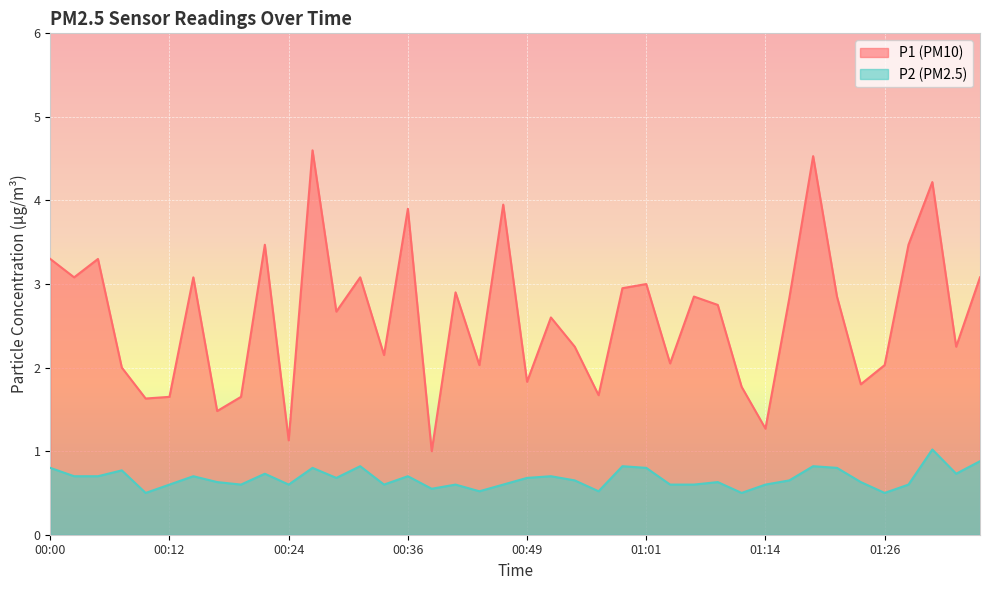

What is the spread (max minus min) of values at 00:56?

1.1